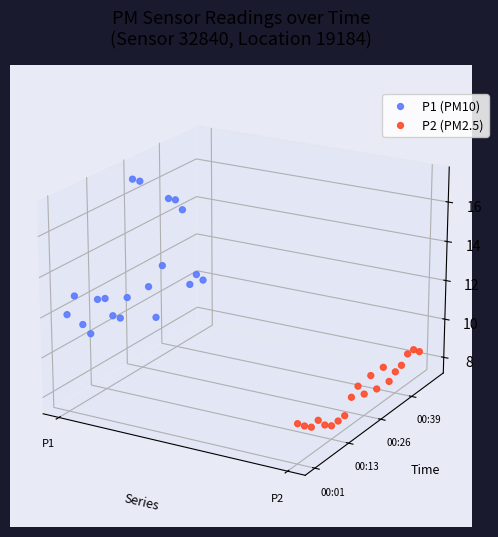

Which series has the largest Y range (max minus min)?

P1 (PM10)